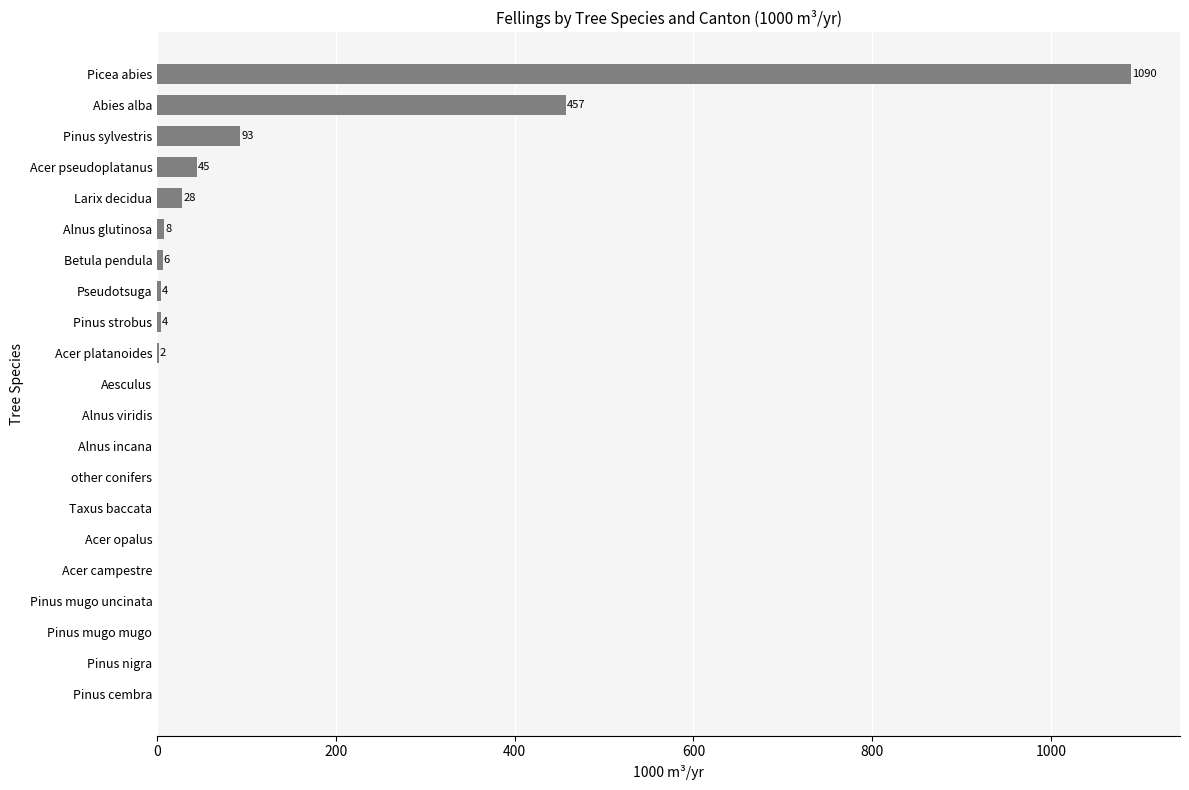

What is the maximum value shown in the chart?

1090